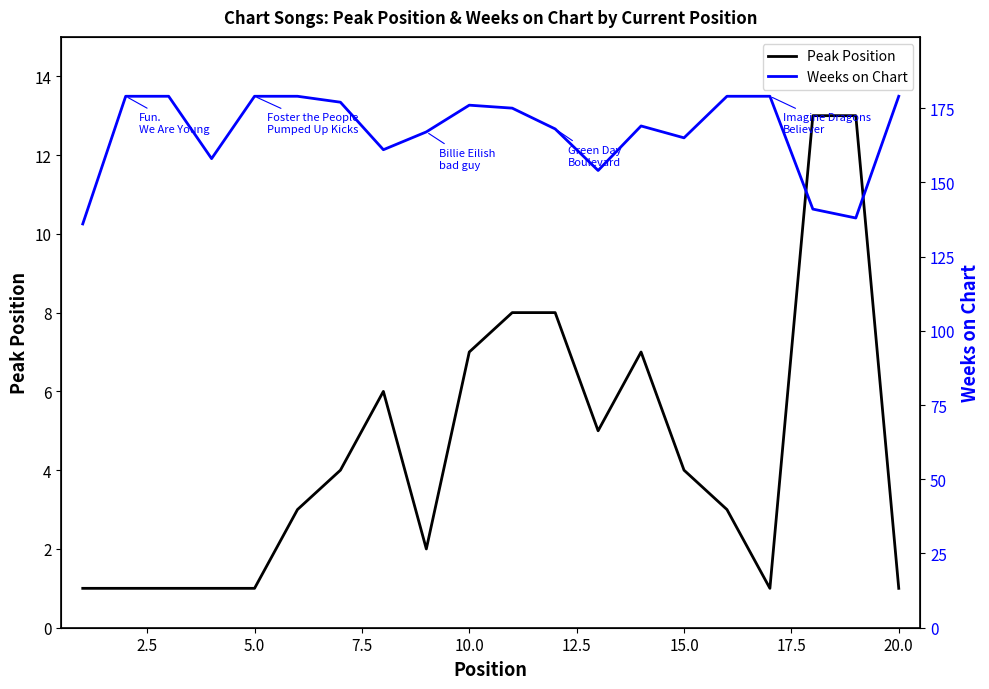

Is it true that Weeks on Chart equals 282 at 17.5?

False